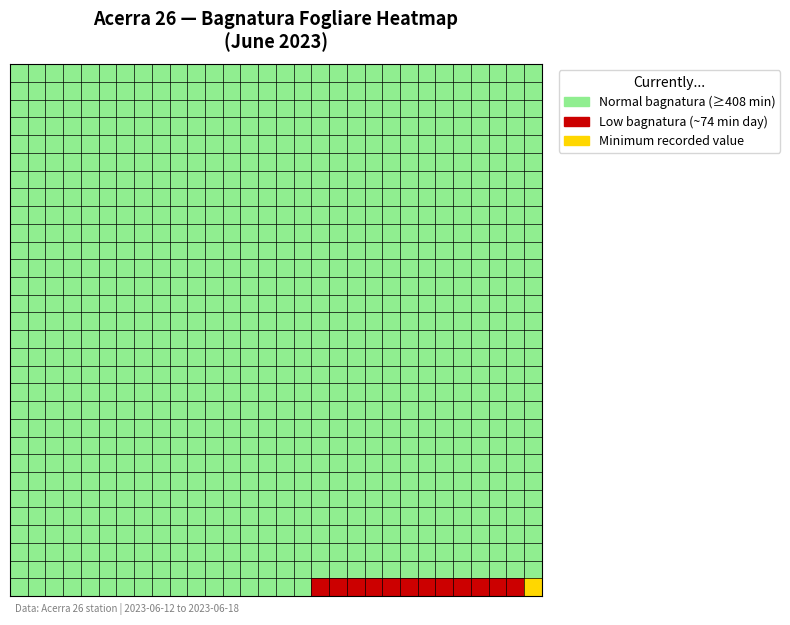

What is the maximum value shown in the chart?

2